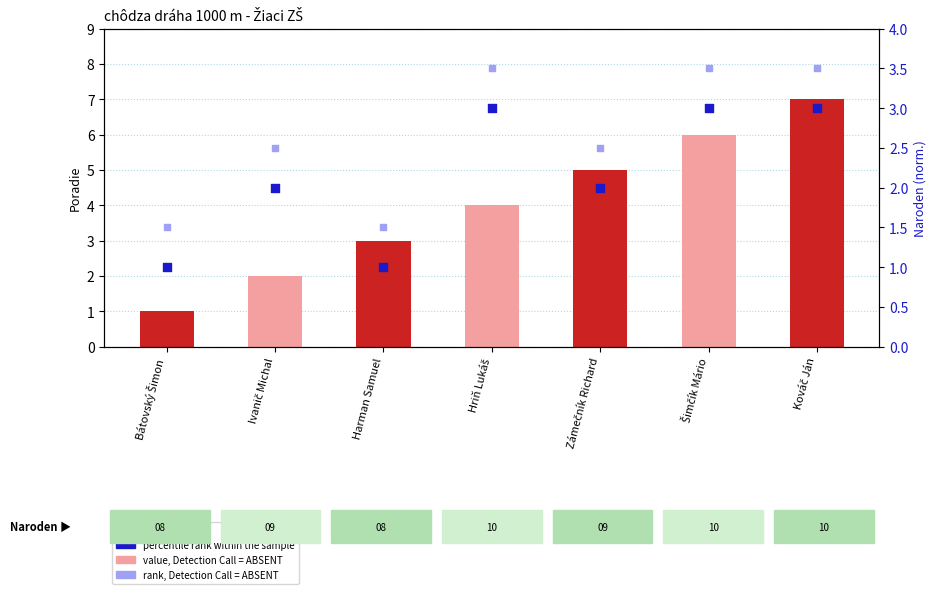

Which series has the largest total across all categories?

Poradie